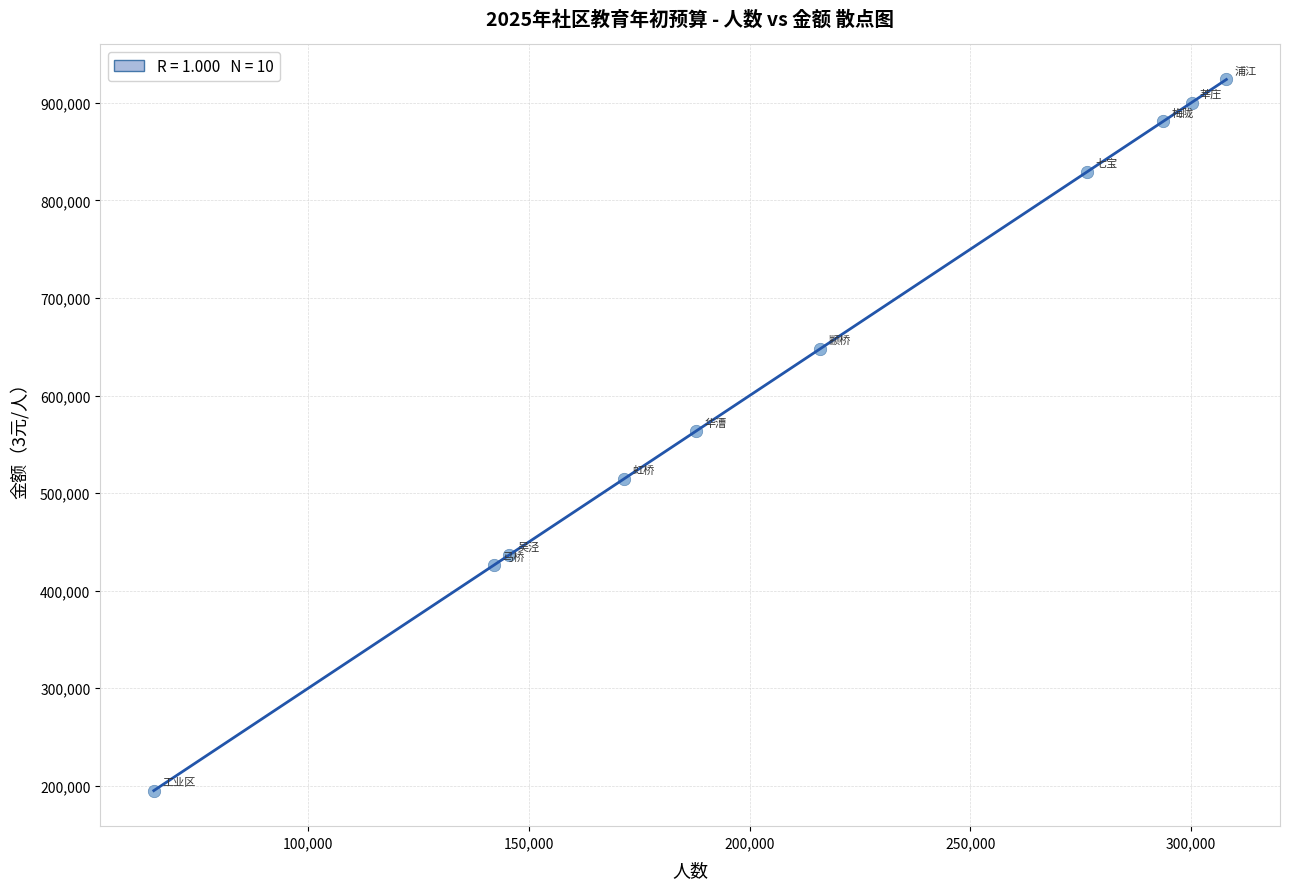

What is the range of X values (max minus min)?

243026